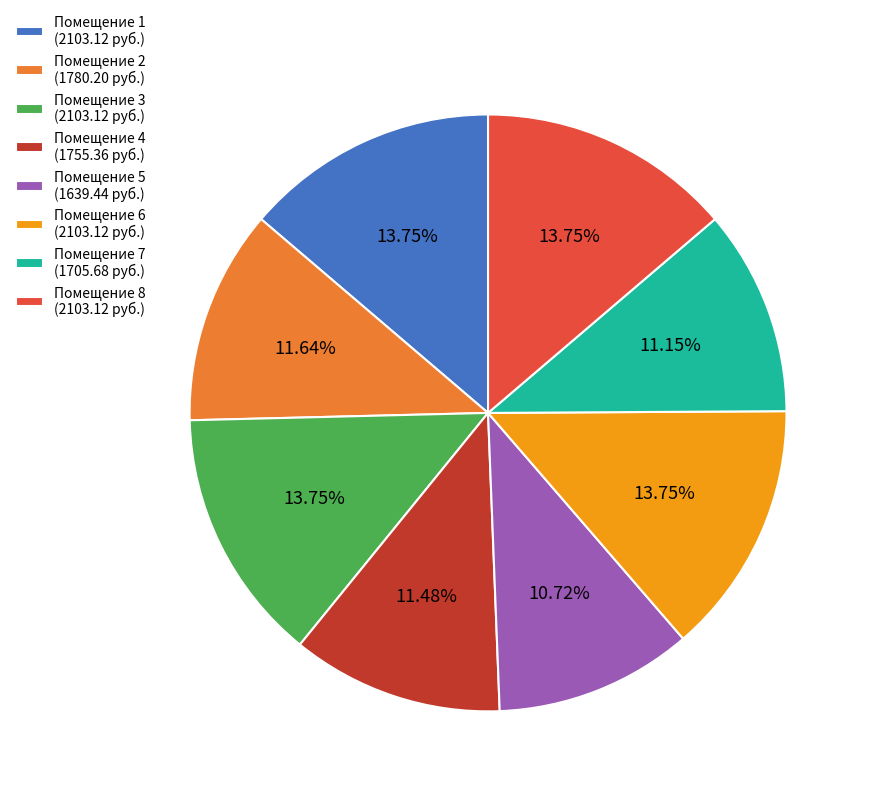

Is there a majority slice in this chart?

No